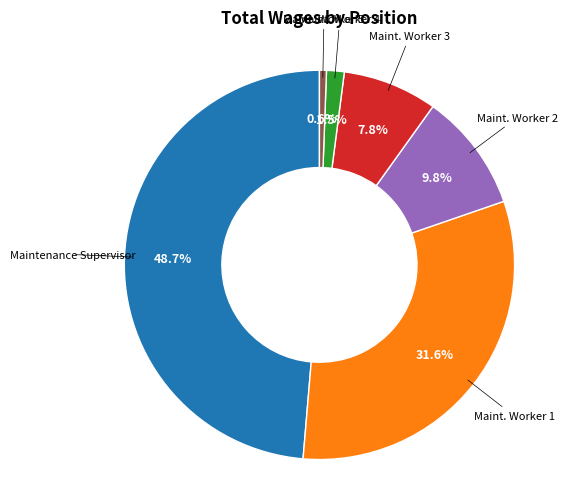

To the nearest percent, what is the average slice percentage?

17%